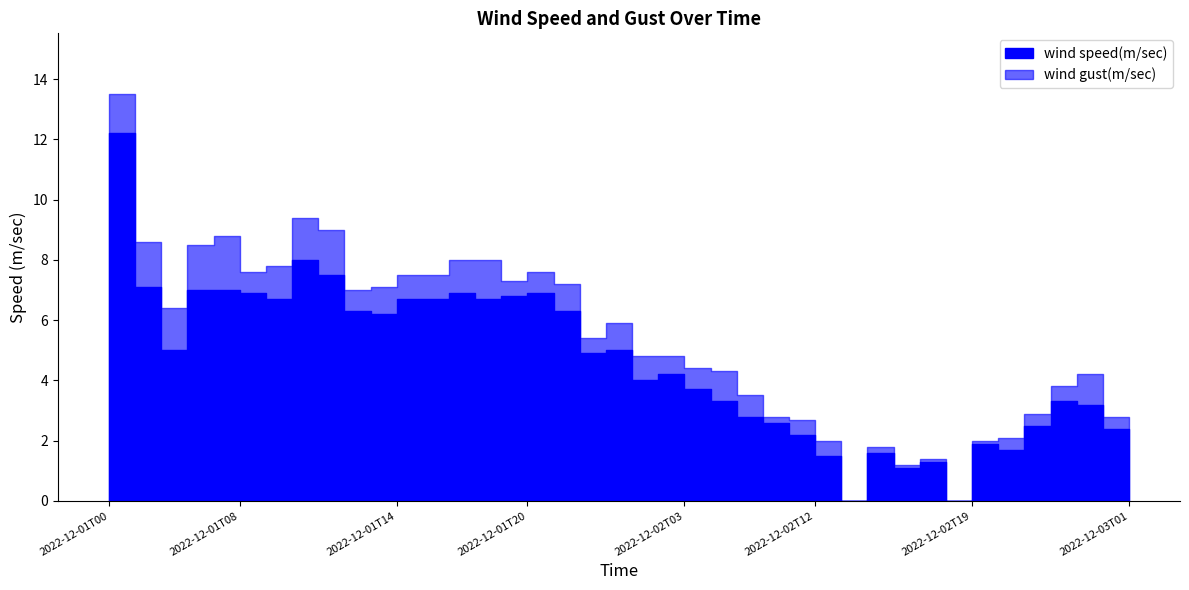

What is the label of the 10th point from the right?

2022-12-02T16